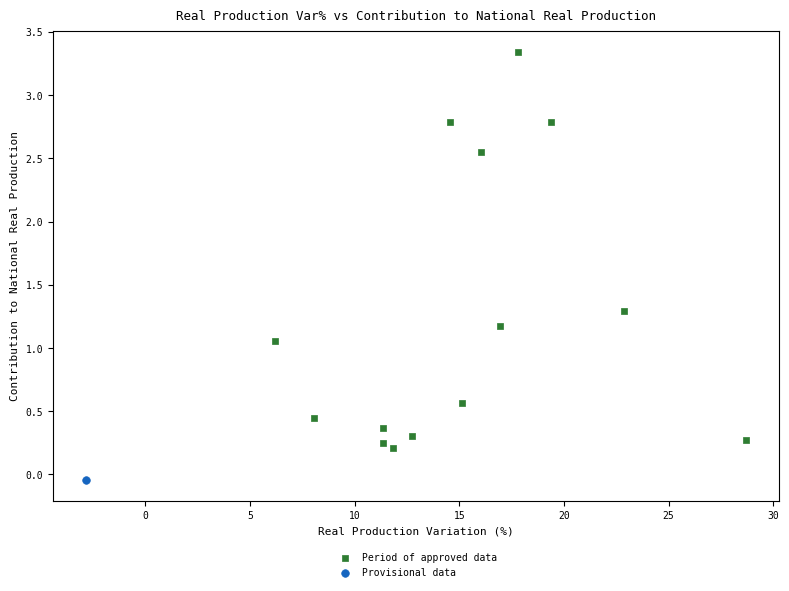

What are all the series names shown in the legend?

Period of approved data, Provisional data